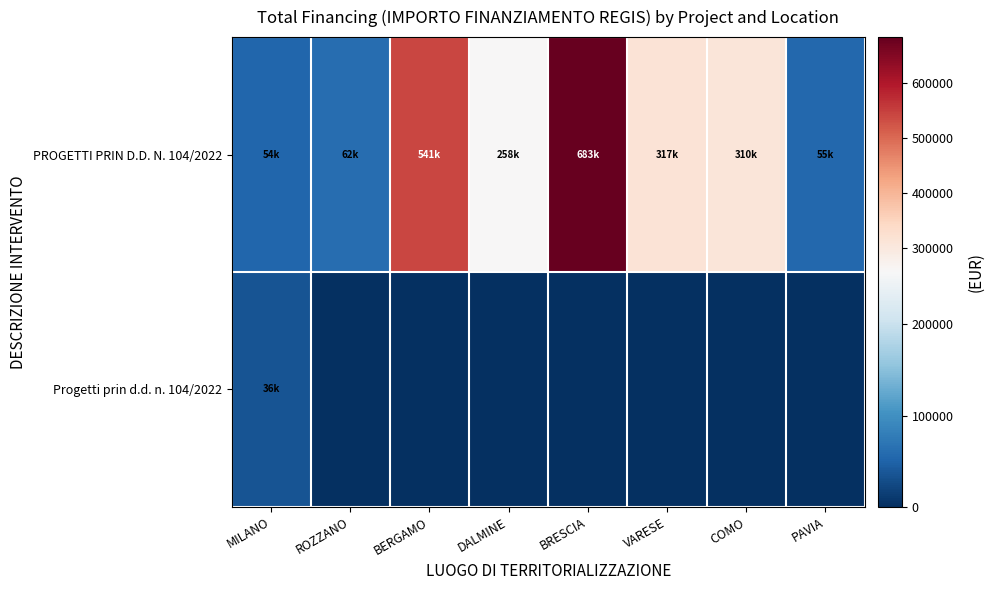

Which label corresponds to the smallest value in the chart?

ROZZANO